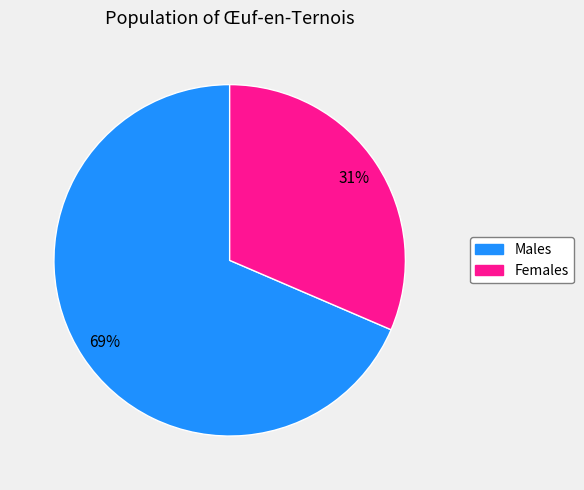

Is there a majority slice in this chart?

Yes